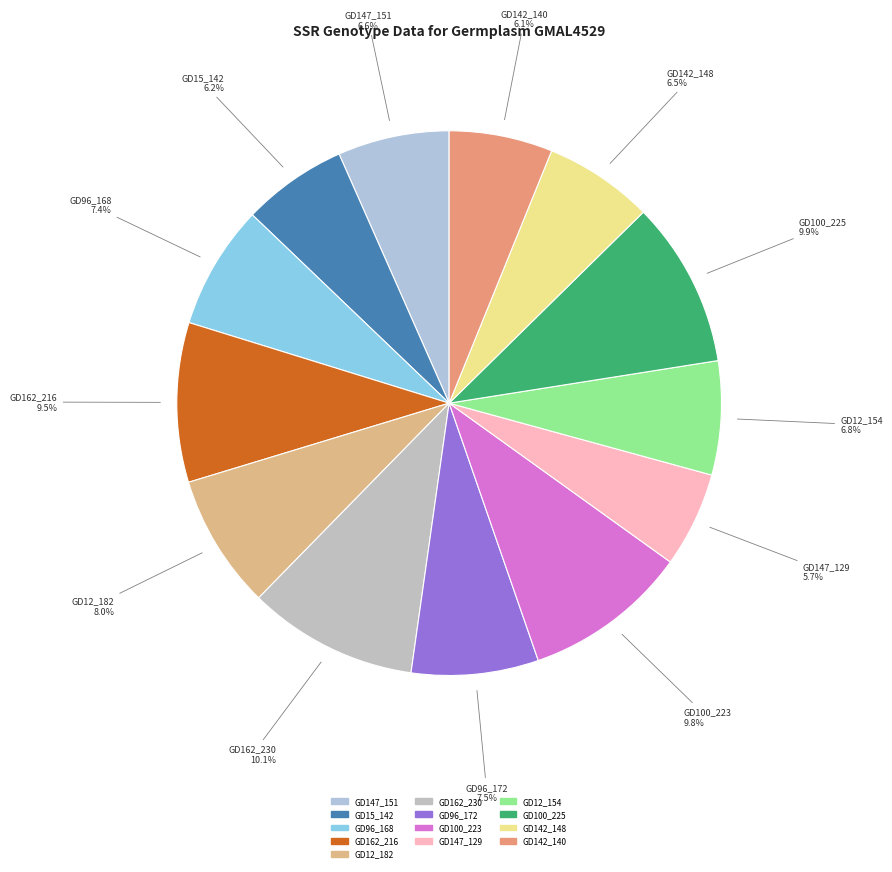

What percentage is the GD142_140 slice, to the nearest percent?

6%